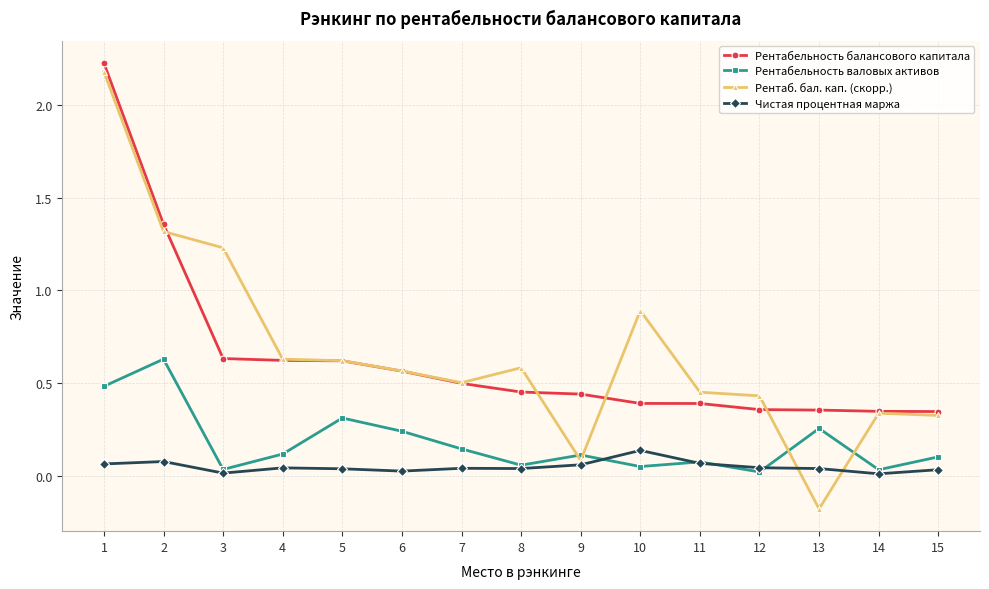

Which series has the widest spread of values?

Рентаб. бал. кап. (скорр.)